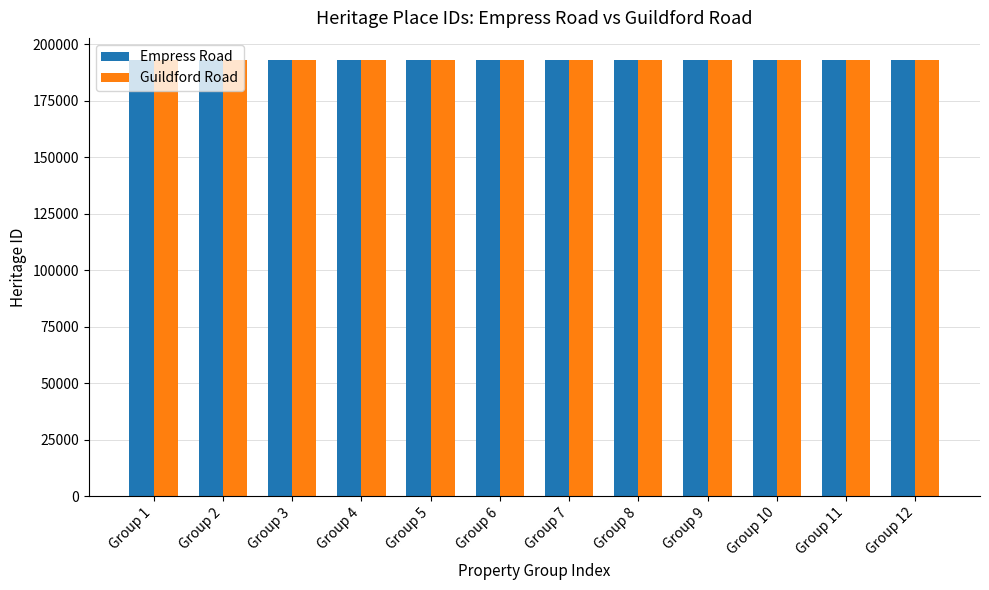

What is the minimum value for Empress Road?

193231